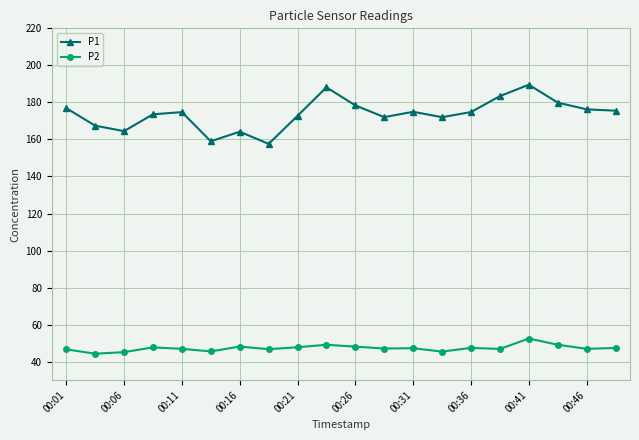

Which series has the largest total across all categories?

P1